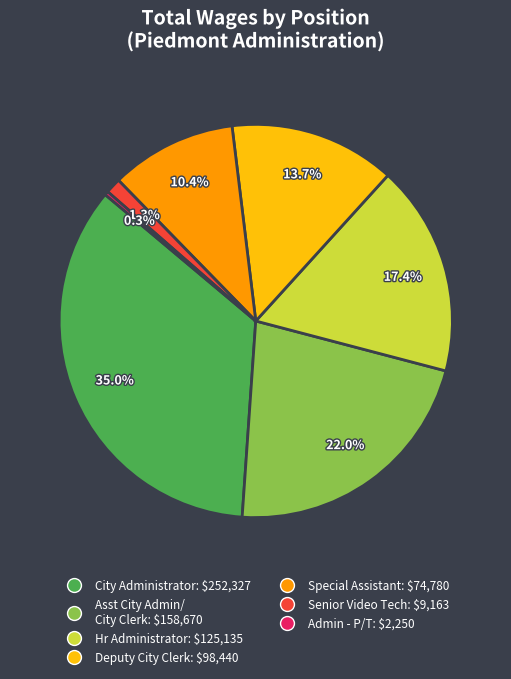

Is there any slice that represents more than half of the pie?

No